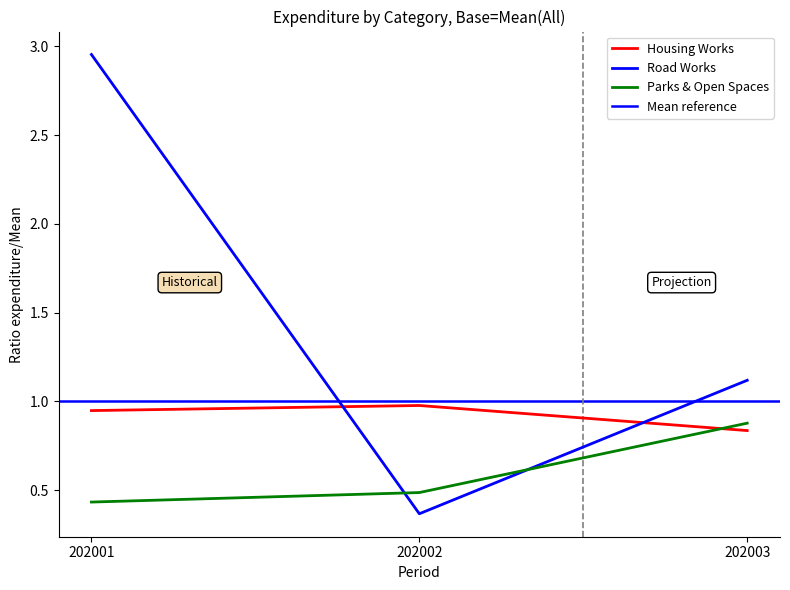

What is the greatest value displayed?

3.0